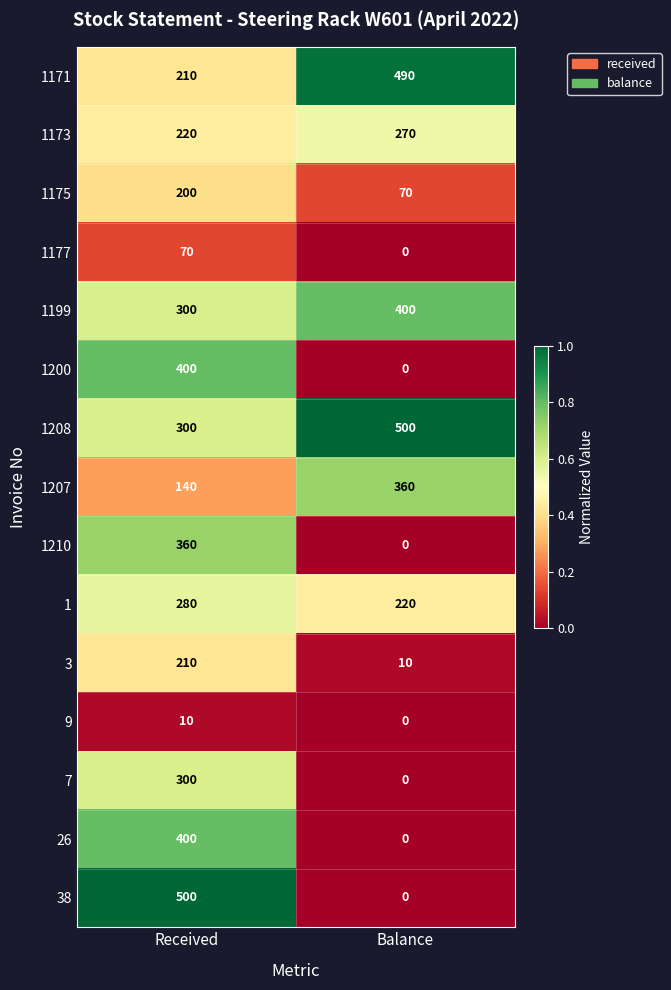

Reading right to left, extract all data points from this chart.

1171: Balance=490	Received=210
1173: Balance=270	Received=220
1175: Balance=70	Received=200
1177: Balance=0	Received=70
1199: Balance=400	Received=300
1200: Balance=0	Received=400
1208: Balance=500	Received=300
1207: Balance=360	Received=140
1210: Balance=0	Received=360
1: Balance=220	Received=280
3: Balance=10	Received=210
9: Balance=0	Received=10
7: Balance=0	Received=300
26: Balance=0	Received=400
38: Balance=0	Received=500